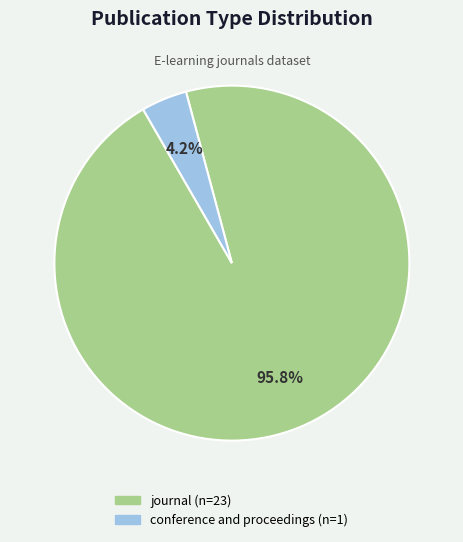

Between journal and conference and proceedings, which is larger?

journal